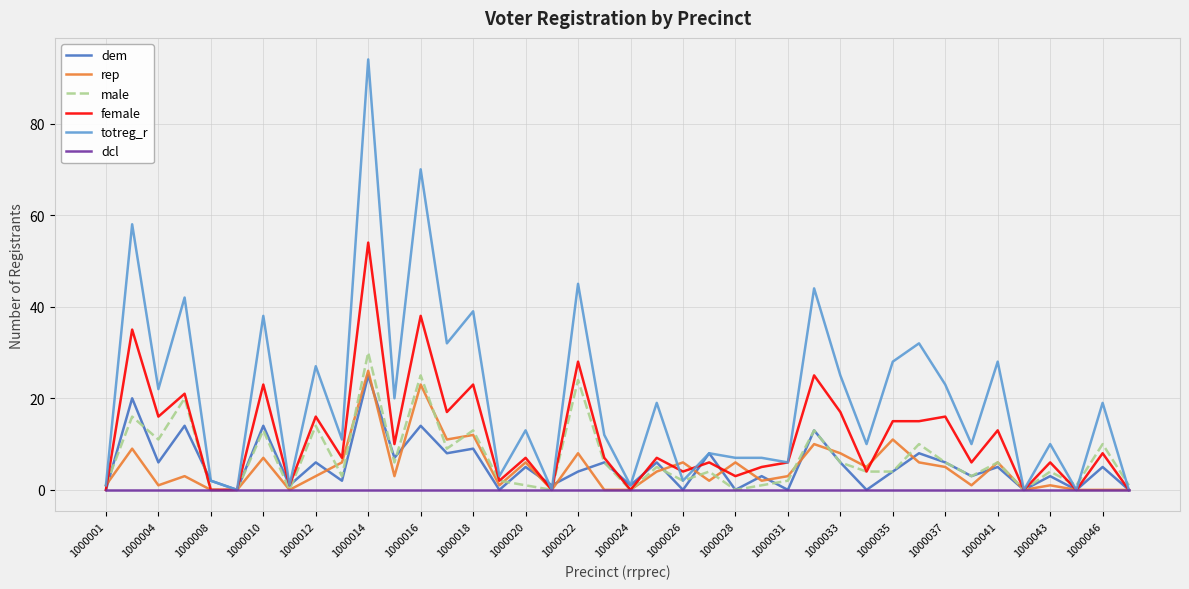

Which series has the largest range (max minus min)?

totreg_r